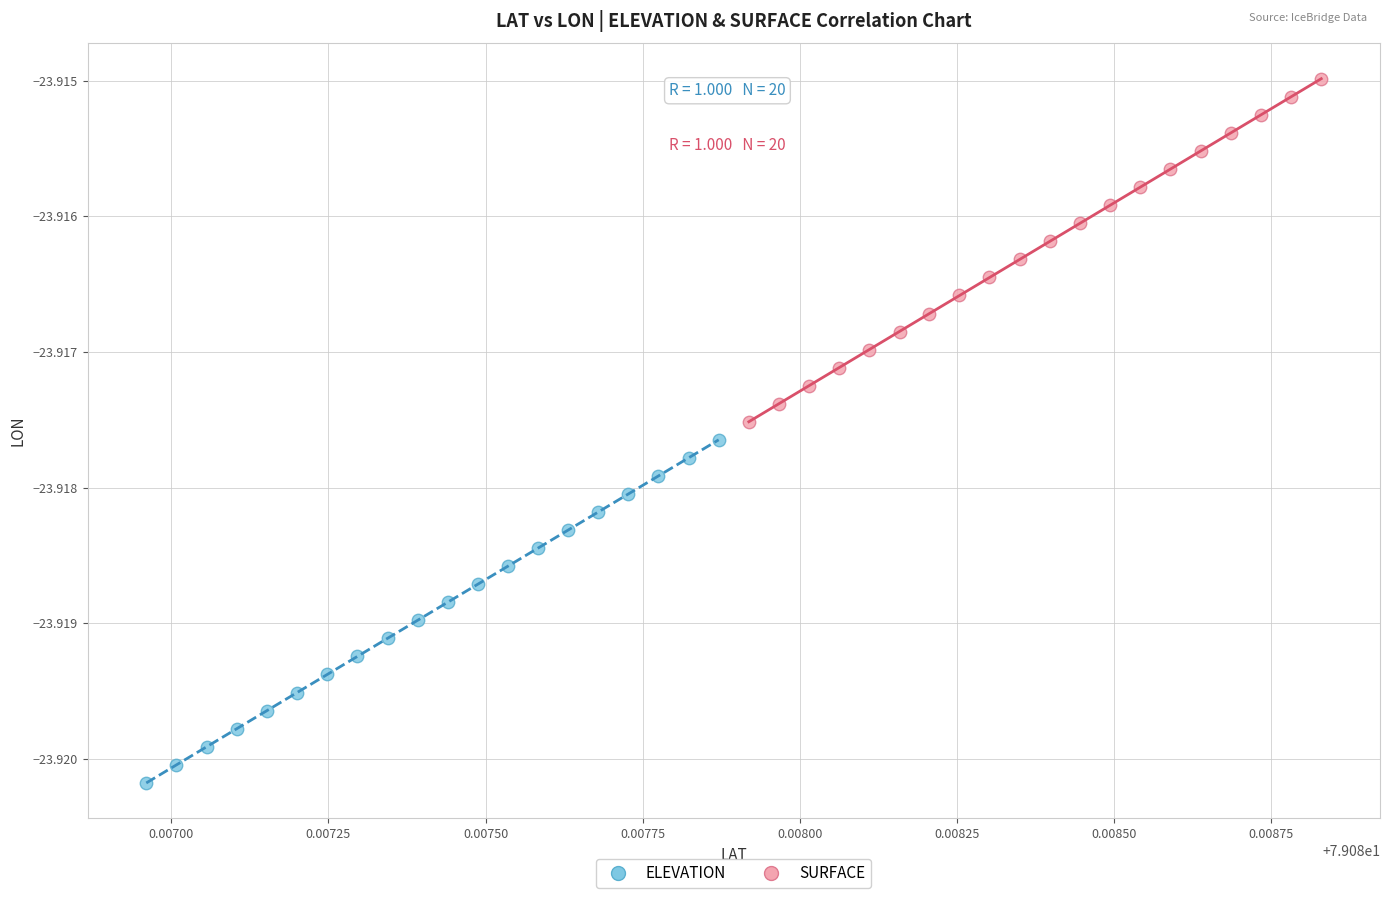

Which series has the widest spread of Y values?

ELEVATION